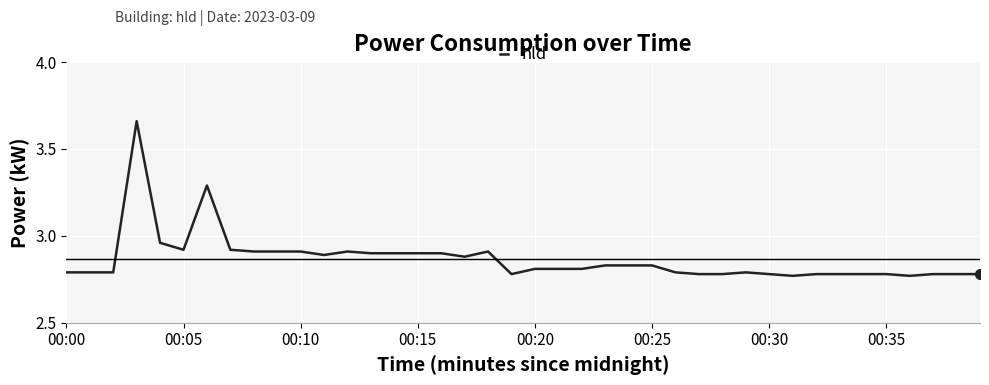

How many data points does each series have?

40